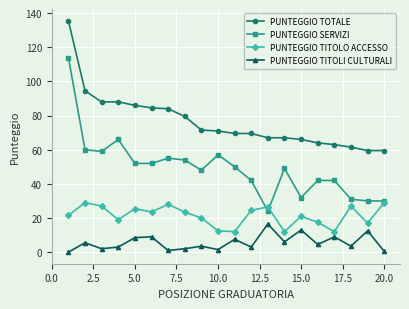

True or false: PUNTEGGIO TITOLO ACCESSO has more than 2 points higher than both neighbors.

True